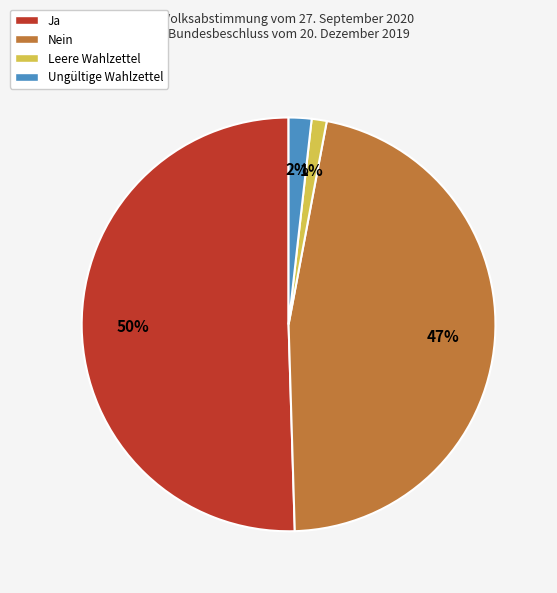

What is the ratio of the value at Ja to the value at Nein?

1.1